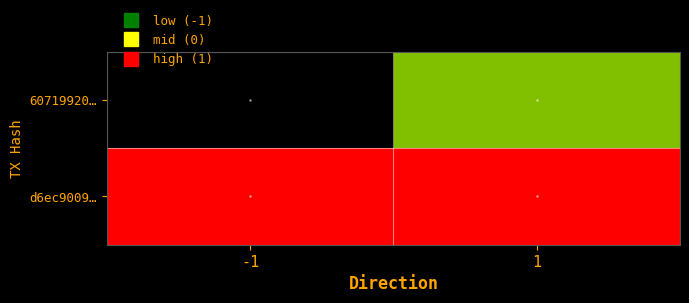

Rank the series by their maximum value, from lowest to highest.

60719920…, d6ec9009…